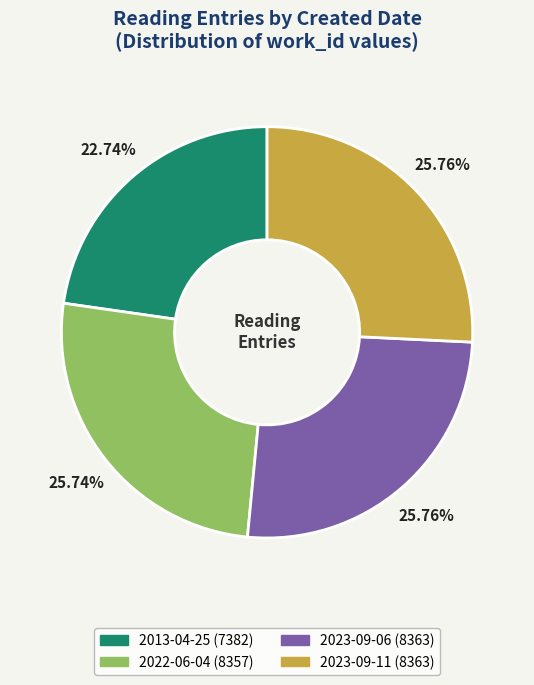

Is the sum of 2022-06-04 and 2023-09-11 greater than half?

Yes